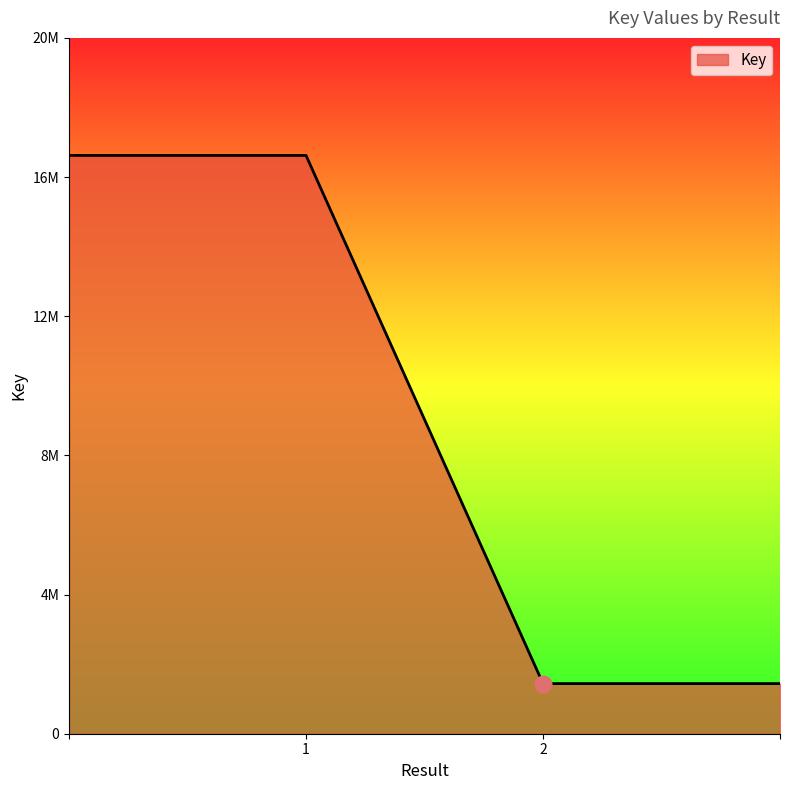

Where is the data nearest to the value 9031163?

1